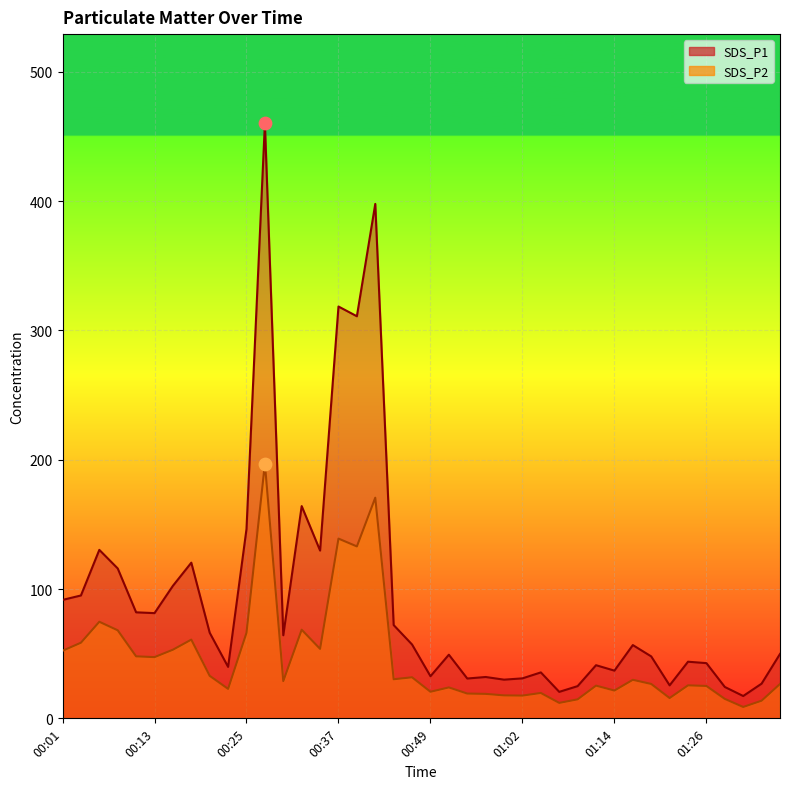

Which series has the largest total across all categories?

SDS_P1